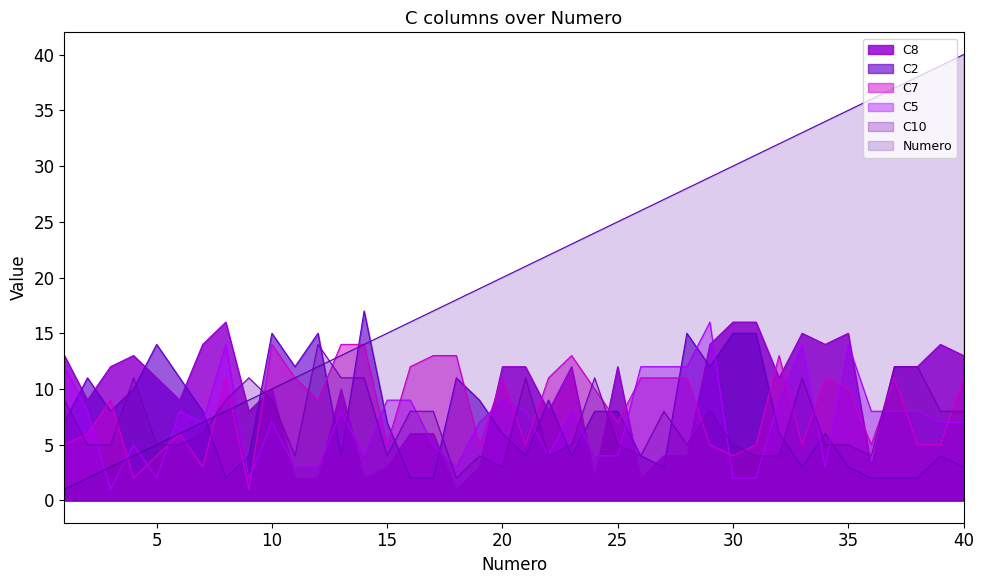

Is the value of C7 at 3 greater than the value of C10 at 13?

No